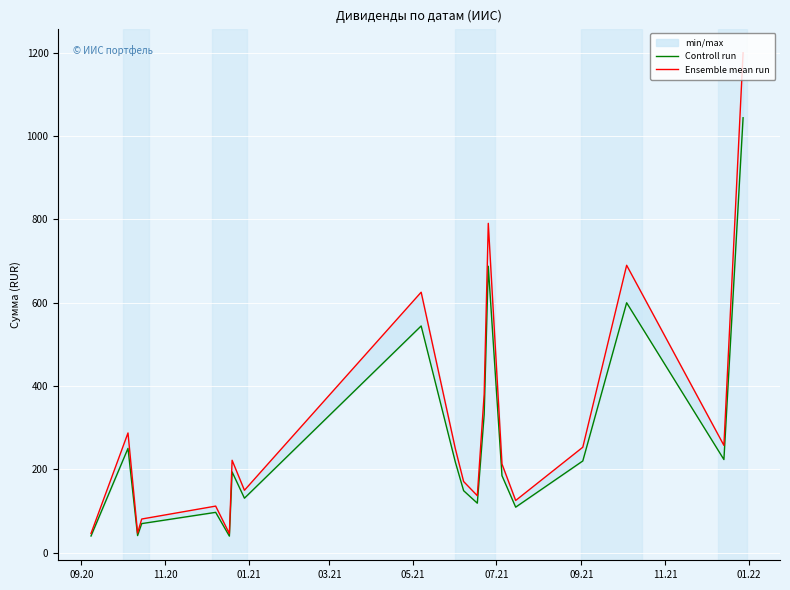

The Ensemble mean run series shows 1032.5 at 01.22. True or false?

False